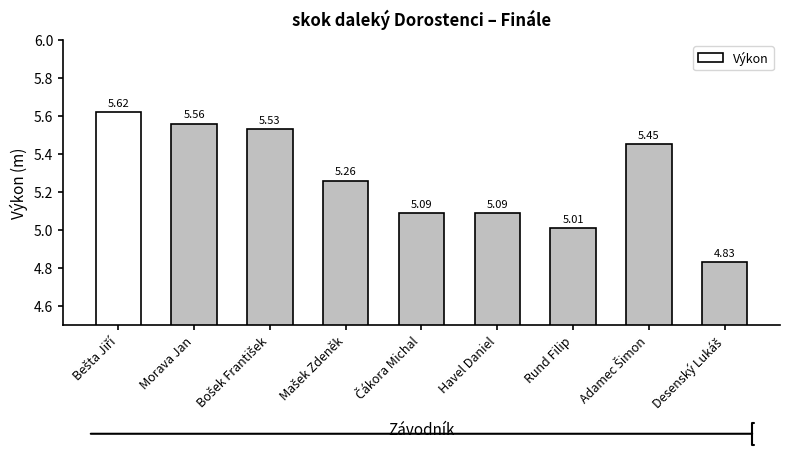

How many data points does each series have?

9